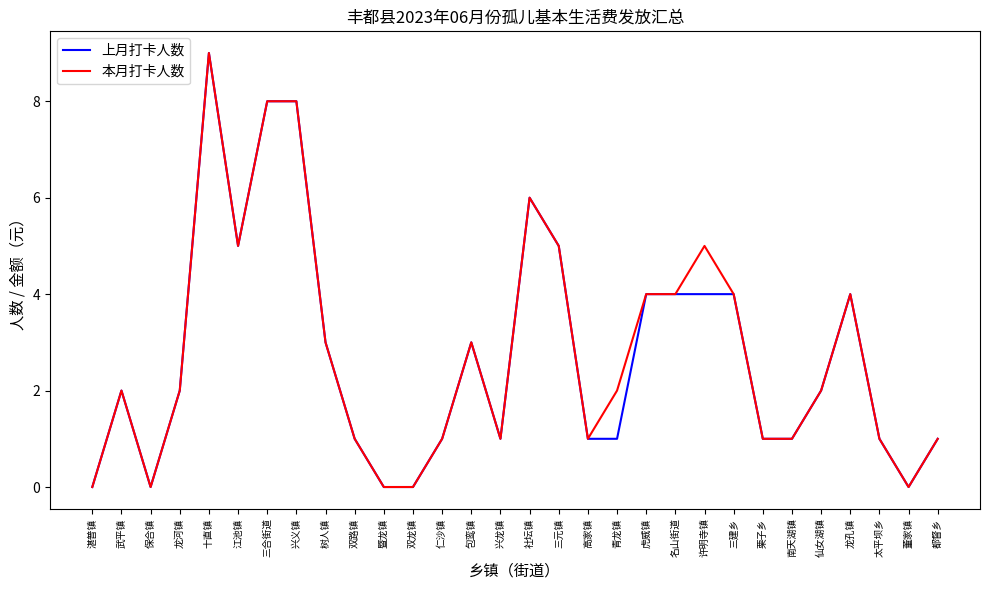

What value does the 本月打卡人数 series have at 三建乡?

4